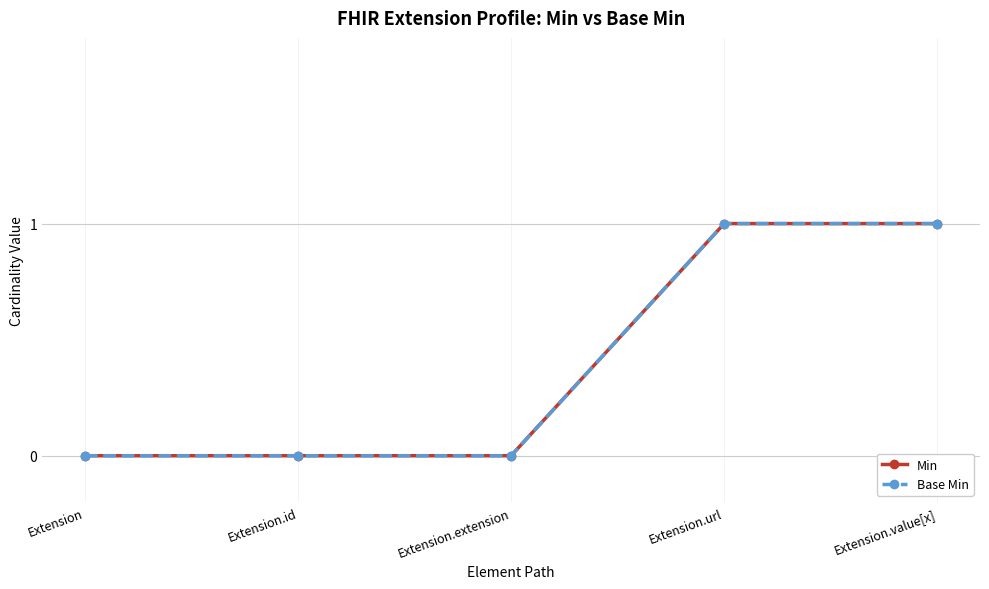

The Min series shows 0 at Extension.value[x]. True or false?

False